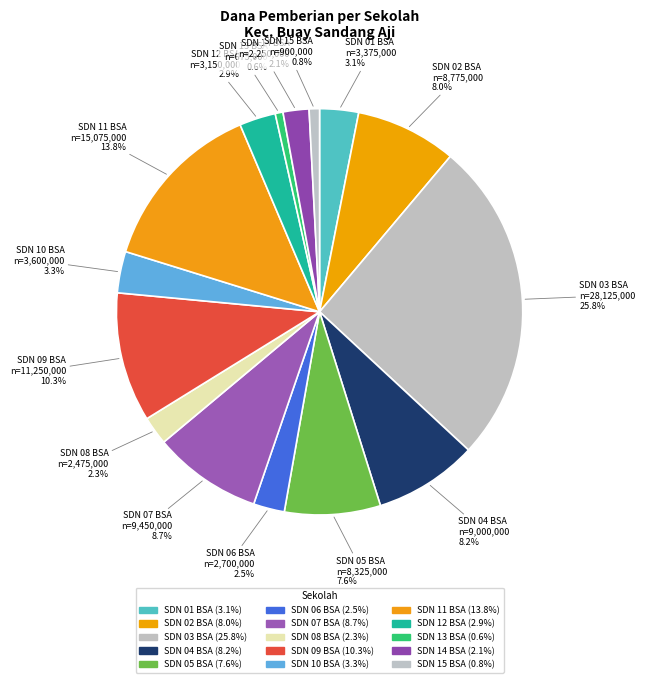

Rank the categories by value from lowest to highest.

SDN 13 BUAY SANDANG AJI, SDN 15 BUAY SANDANG AJI, SDN 14 BUAY SANDANG AJI, SDN 08 BUAY SANDANG AJI, SDN 06 BUAY SANDANG AJI, SDN 12 BUAY SANDANG AJI, SDN 01 BUAY SANDANG AJI, SDN 10 BUAY SANDANG AJI, SDN 05 BUAY SANDANG AJI, SDN 02 BUAY SANDANG AJI, SDN 04 BUAY SANDANG AJI, SDN 07 BUAY SANDANG AJI, SDN 09 BUAY SANDANG AJI, SDN 11 BUAY SANDANG AJI, SDN 03 BUAY SANDANG AJI